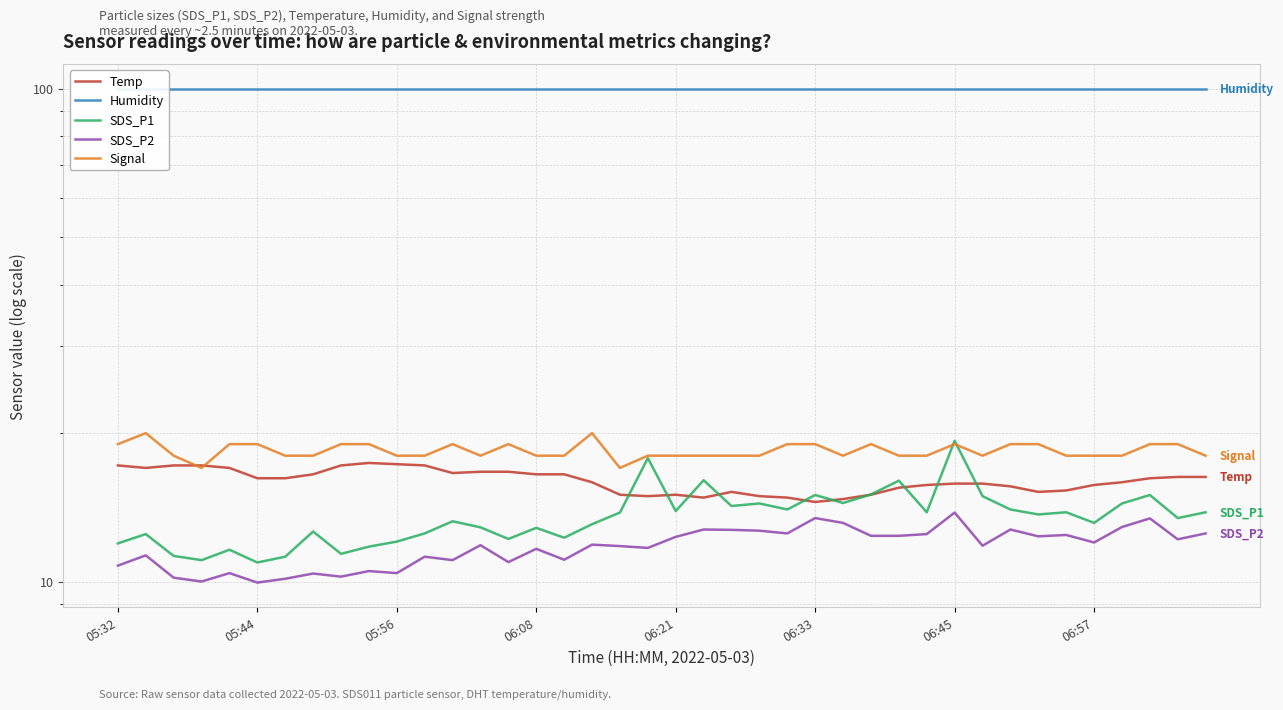

The SDS_P2 series shows 10.4 at 05:56. True or false?

True